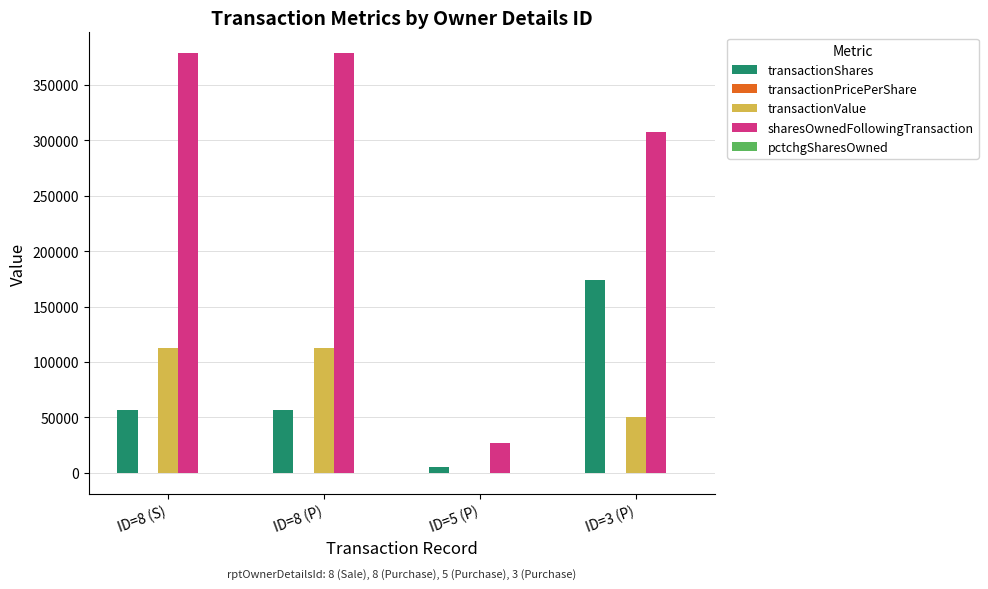

Which series has the widest spread of values?

sharesOwnedFollowingTransaction